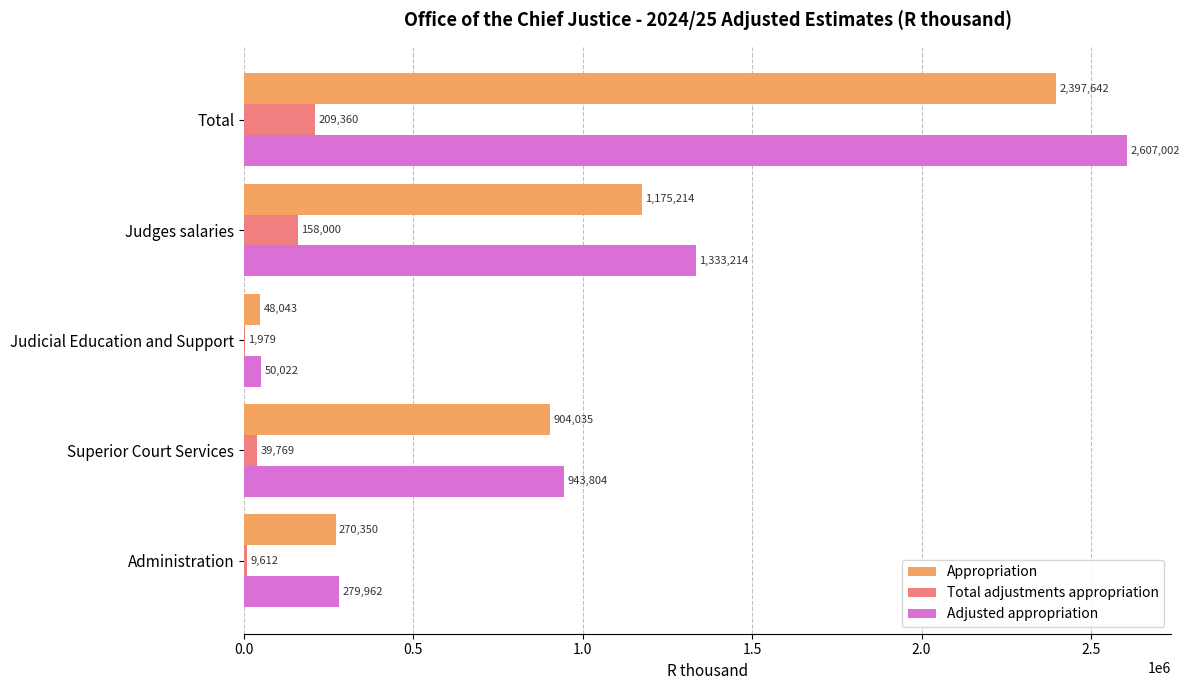

What is the sum of all Total adjustments appropriation values?

418720